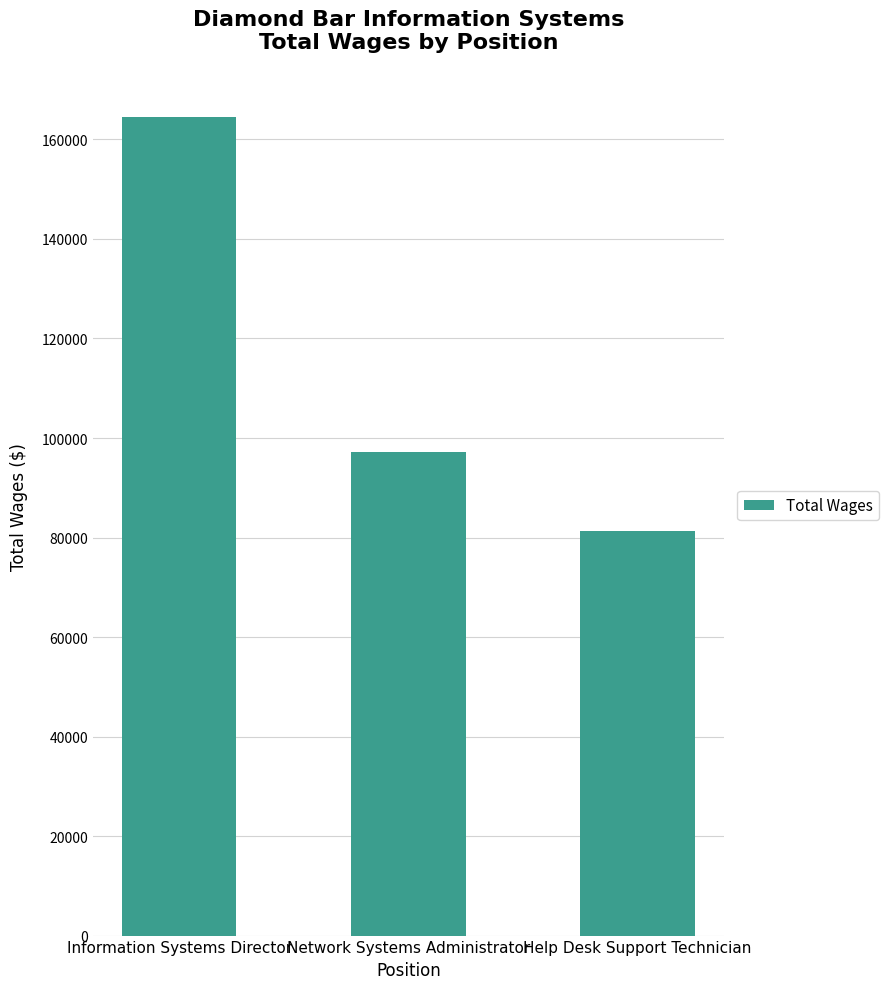

Does the chart contain any negative values?

No